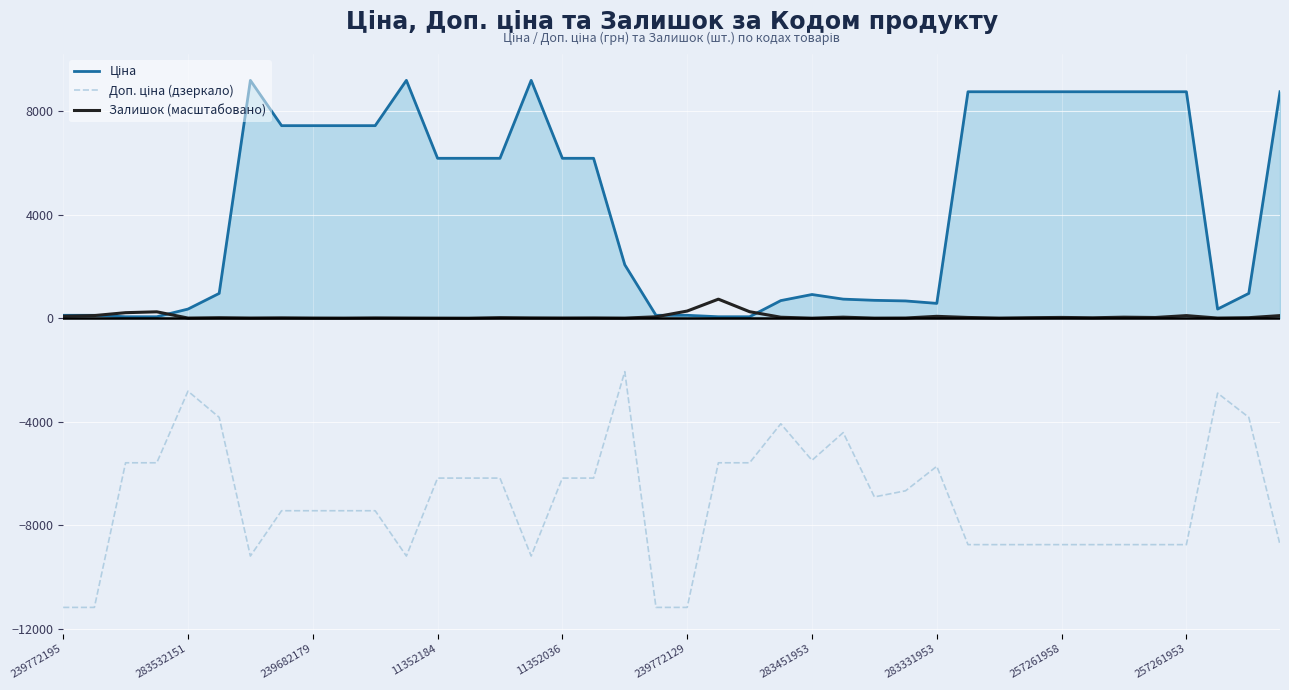

How many distinct data groups are displayed?

3